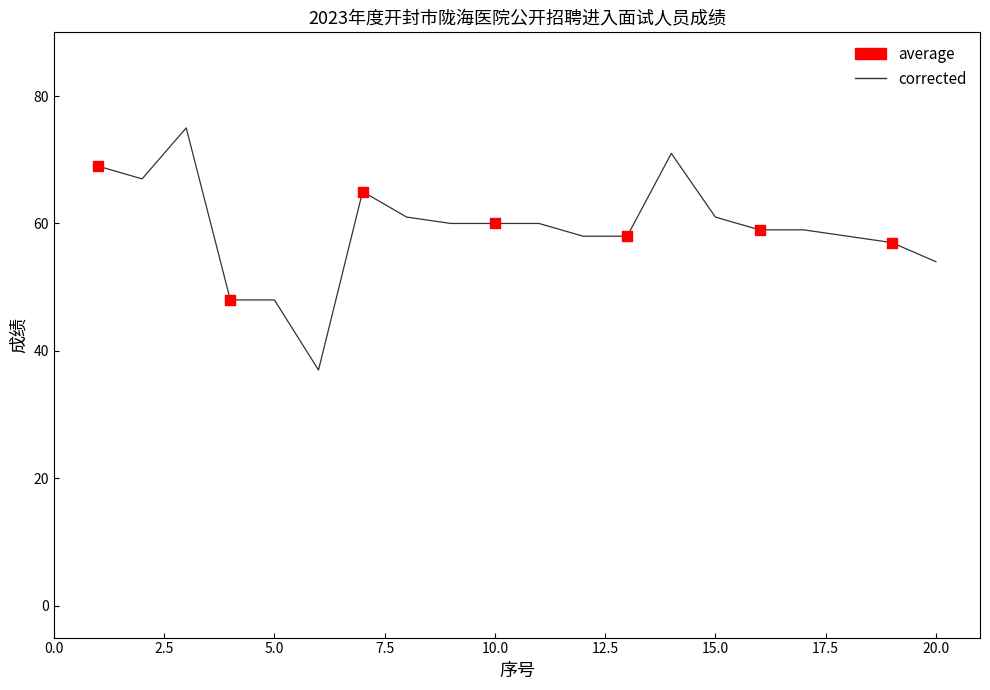

What is the difference between the maximum and minimum values?

38